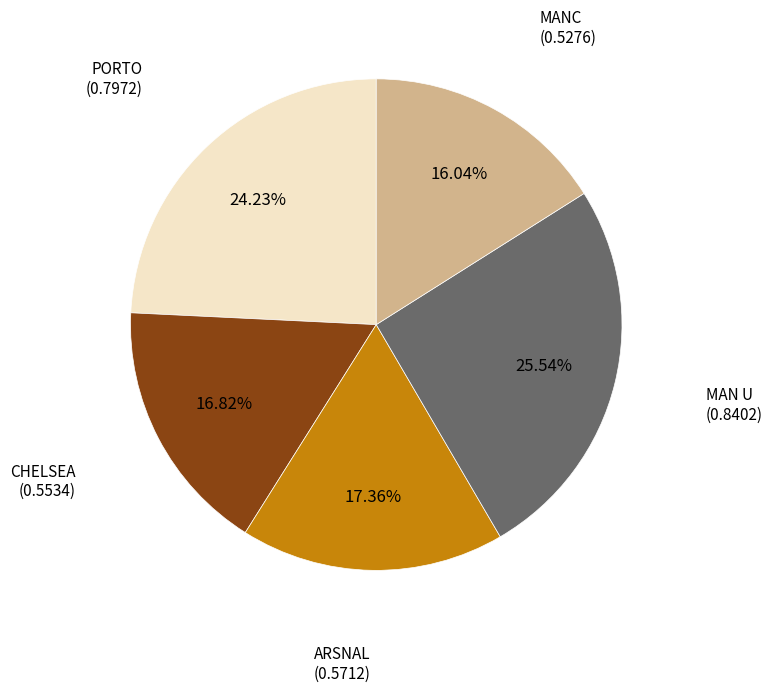

Is there any slice that represents more than half of the pie?

No